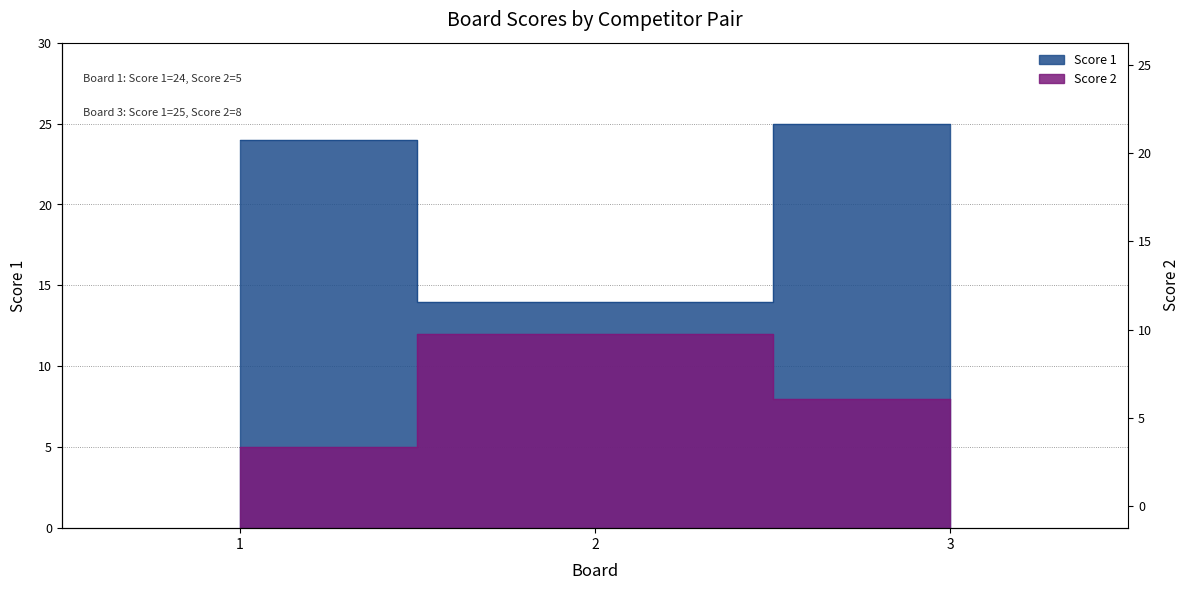

Rank the categories by Score 2 value from lowest to highest.

1, 3, 2